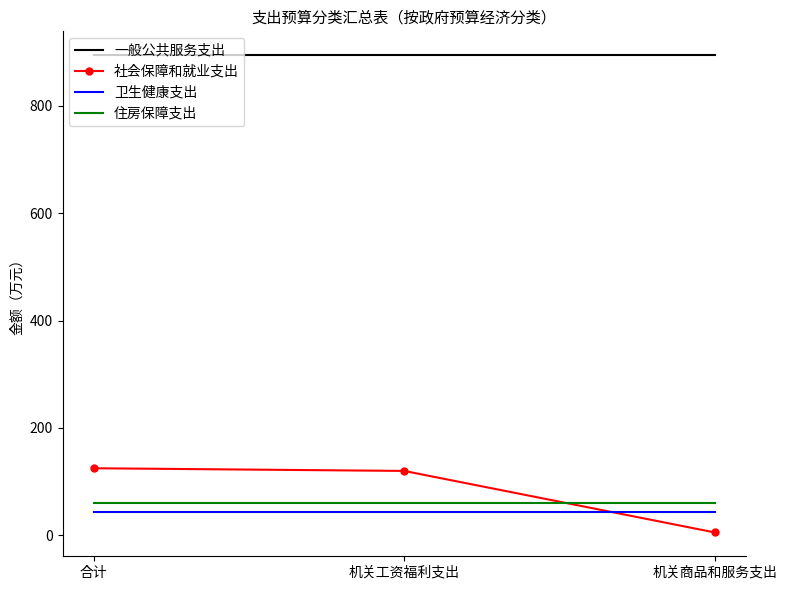

What is the highest value of the 卫生健康支出 series?

42.4